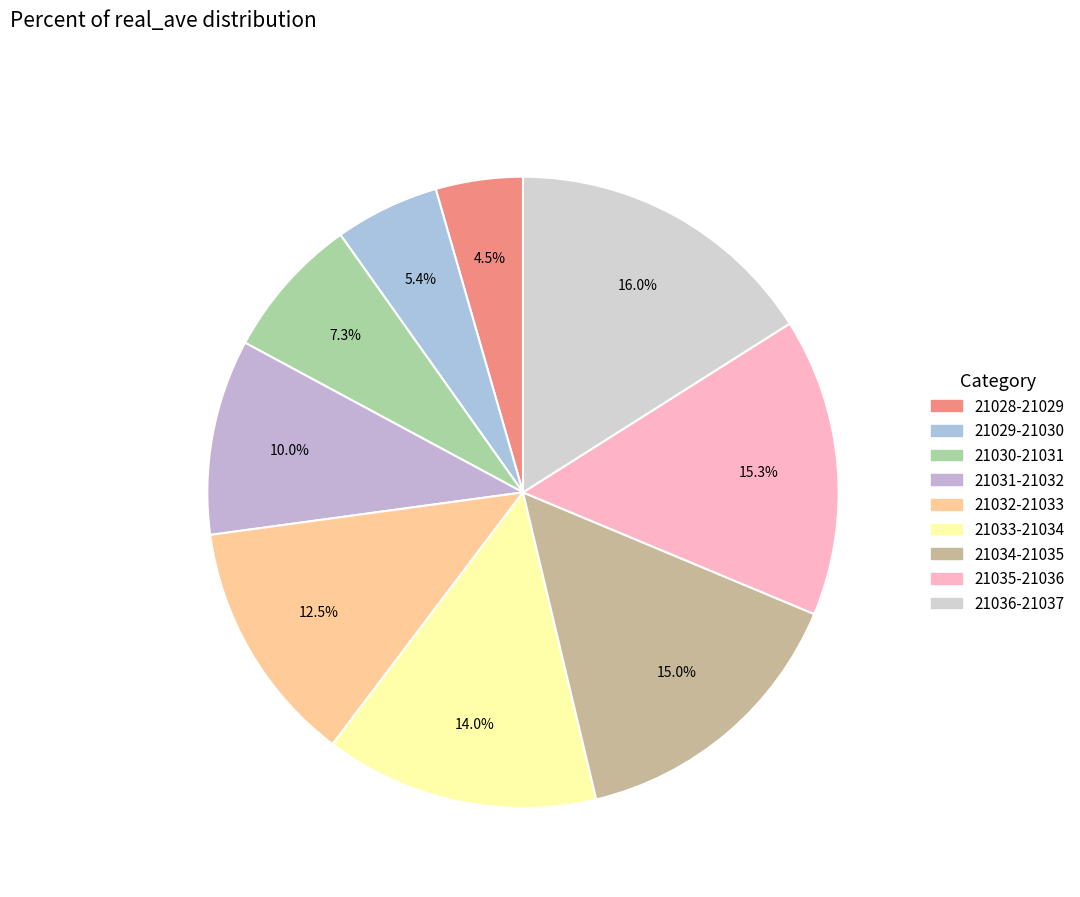

Does any single category account for the majority?

No